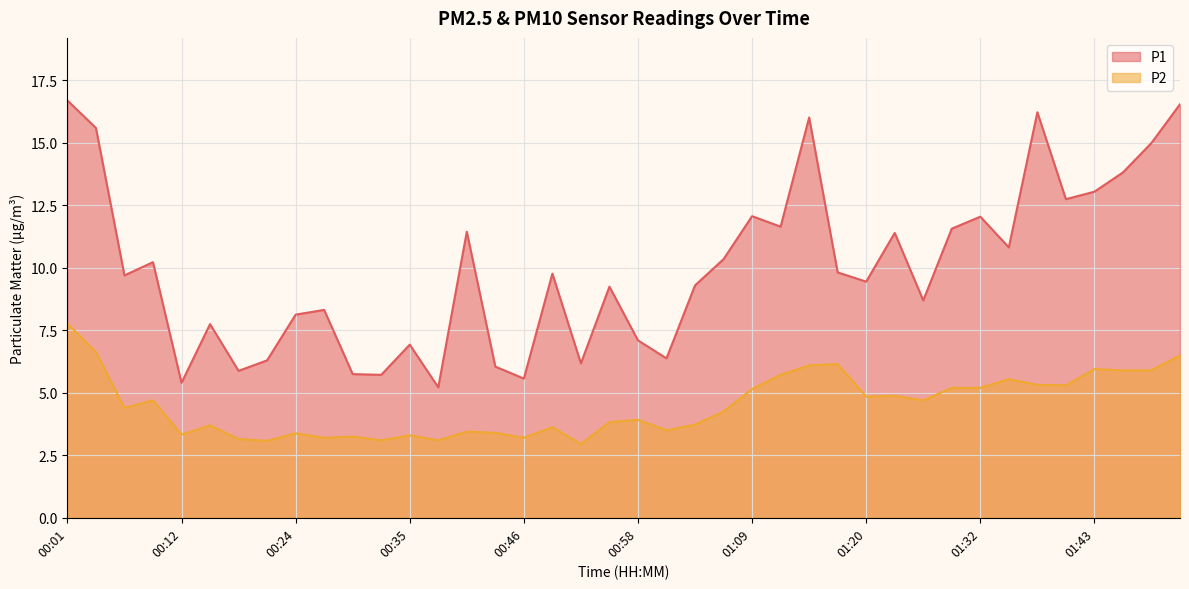

What is the sum of all P1 values?

400.0